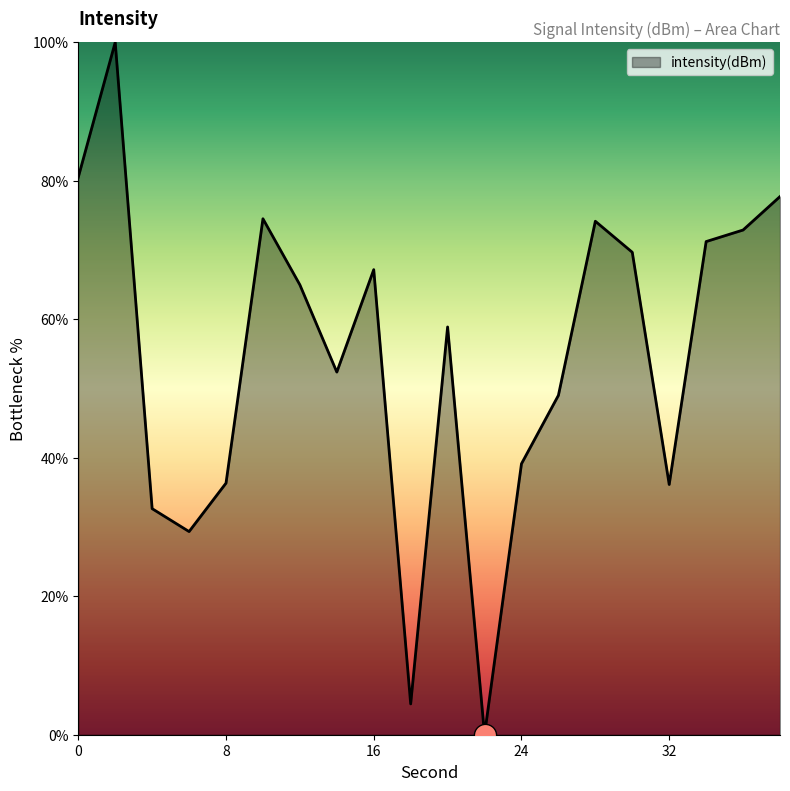

What is the sum of all values?

1091.2